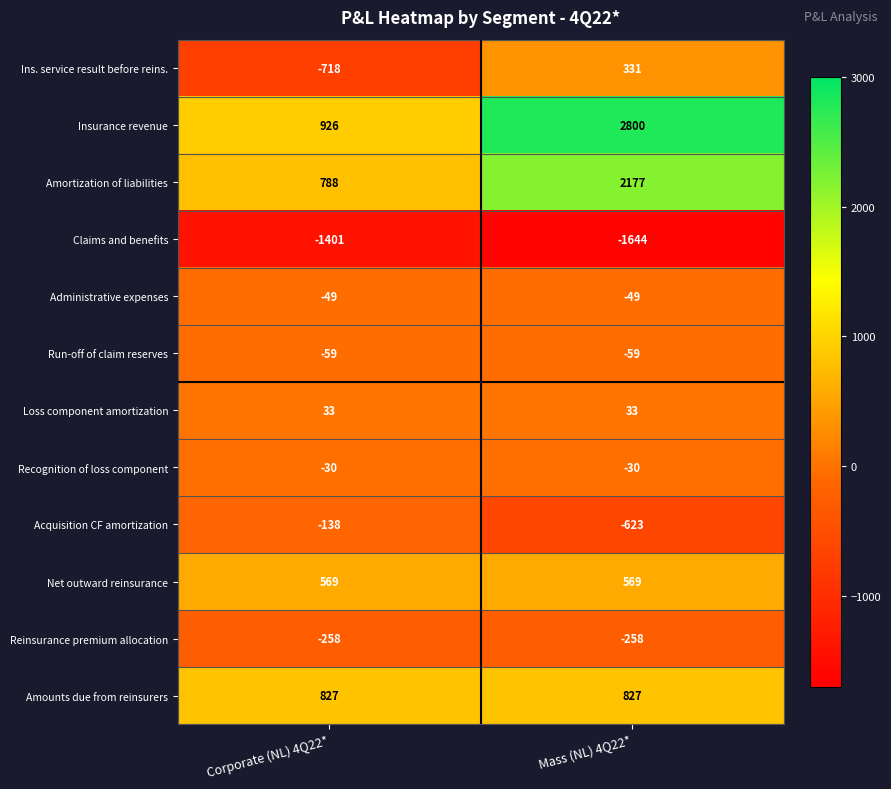

Reading left to right, extract all data points from this chart.

Ins. service result before reins.: Corporate (NL) 4Q22*=-718	Mass (NL) 4Q22*=331
Insurance revenue: Corporate (NL) 4Q22*=926	Mass (NL) 4Q22*=2800
Amortization of liabilities: Corporate (NL) 4Q22*=788	Mass (NL) 4Q22*=2177
Claims and benefits: Corporate (NL) 4Q22*=-1401	Mass (NL) 4Q22*=-1644
Administrative expenses: Corporate (NL) 4Q22*=-49	Mass (NL) 4Q22*=-49
Run-off of claim reserves: Corporate (NL) 4Q22*=-59	Mass (NL) 4Q22*=-59
Loss component amortization: Corporate (NL) 4Q22*=33	Mass (NL) 4Q22*=33
Recognition of loss component: Corporate (NL) 4Q22*=-30	Mass (NL) 4Q22*=-30
Acquisition CF amortization: Corporate (NL) 4Q22*=-138	Mass (NL) 4Q22*=-623
Net outward reinsurance: Corporate (NL) 4Q22*=569	Mass (NL) 4Q22*=569
Reinsurance premium allocation: Corporate (NL) 4Q22*=-258	Mass (NL) 4Q22*=-258
Amounts due from reinsurers: Corporate (NL) 4Q22*=827	Mass (NL) 4Q22*=827